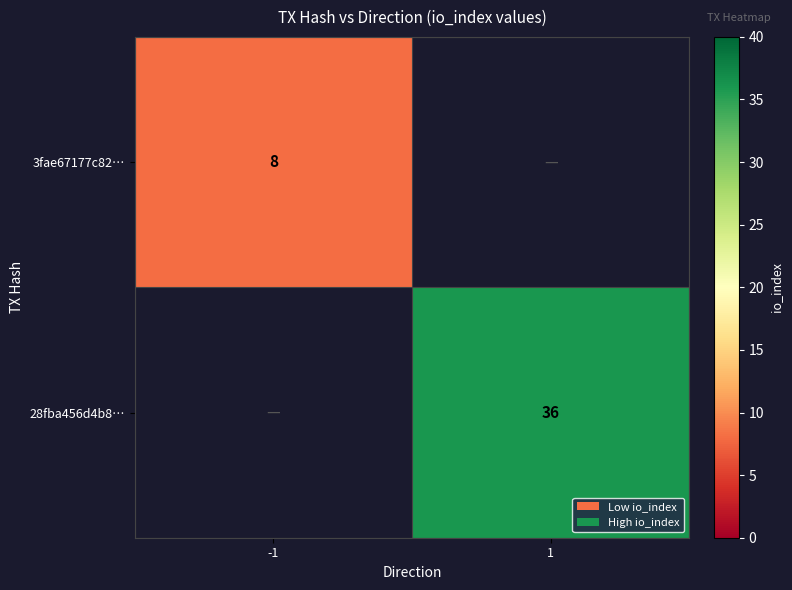

Is it true that 3fae67177c82… equals 8 at -1?

True